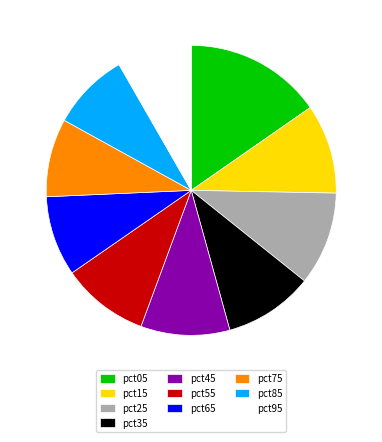

Is pct65 the majority of the pie?

No